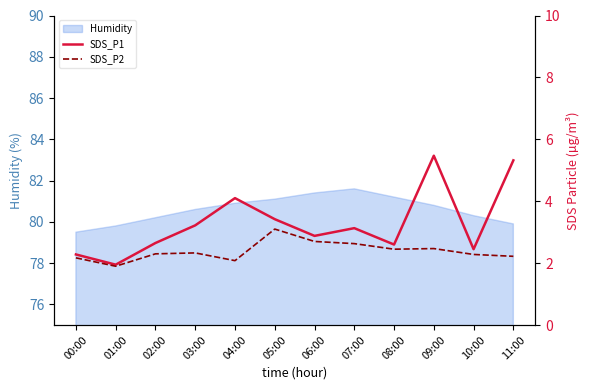

How many data points in SDS_P1 are above 3?

6